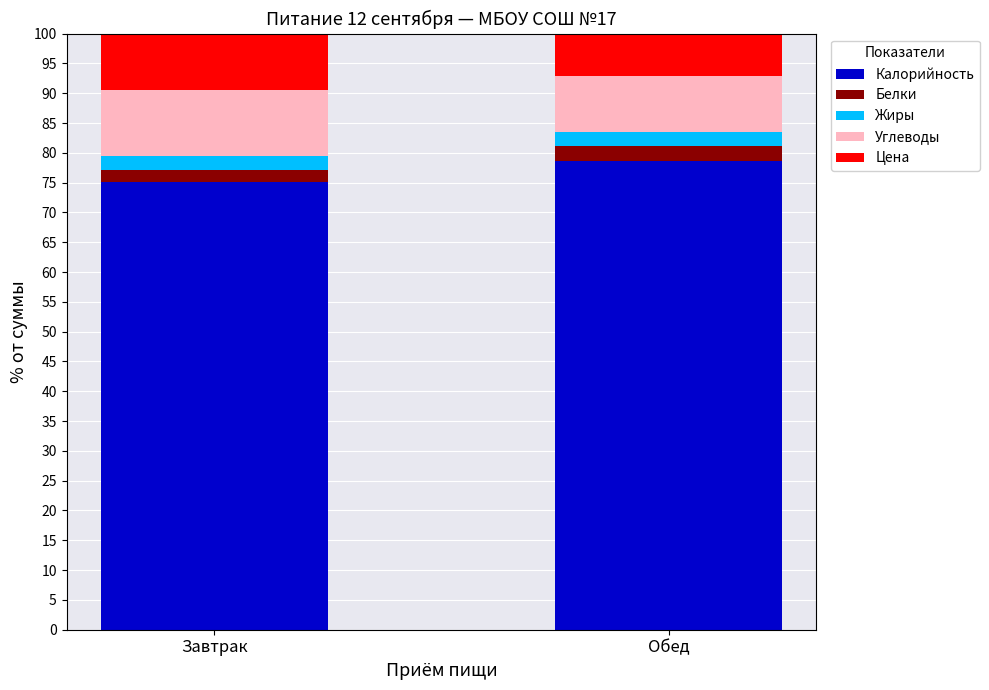

Reading left to right, list the values for the Калорийность series.

75.2	78.6